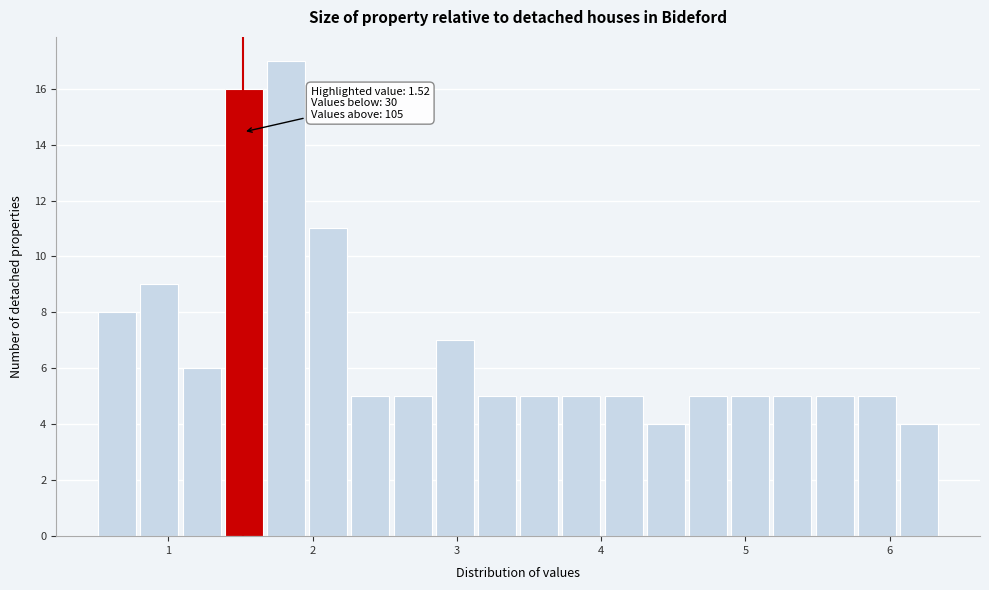

Read against the x-axis, roughly where is the centre of the tallest bar?

1.8